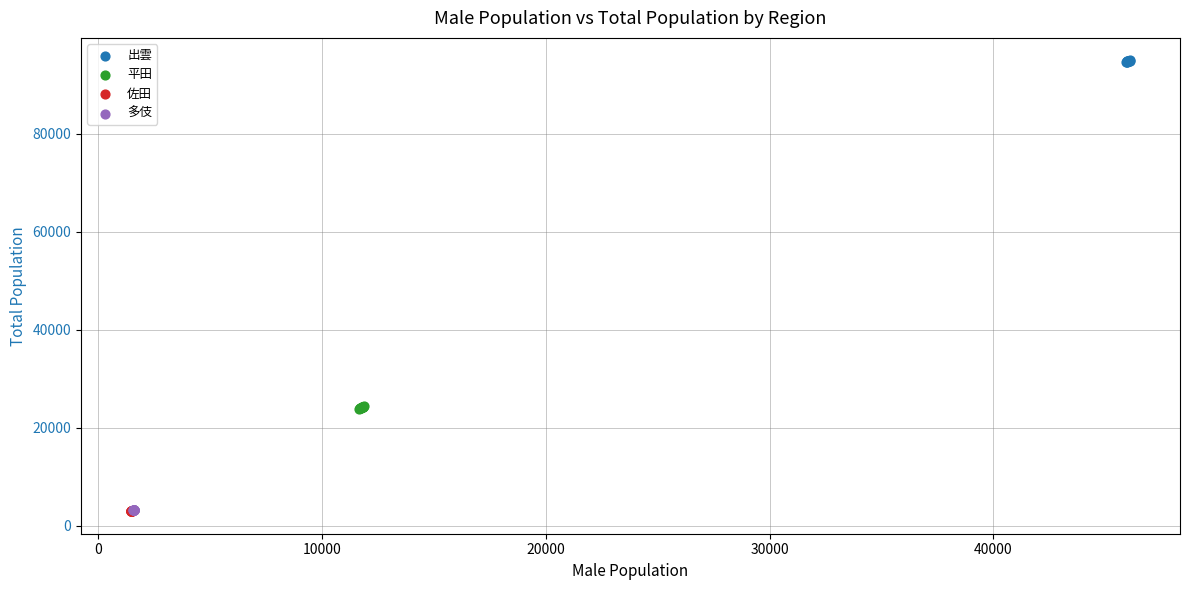

What are all the series names shown in the legend?

出雲, 平田, 佐田, 多伎